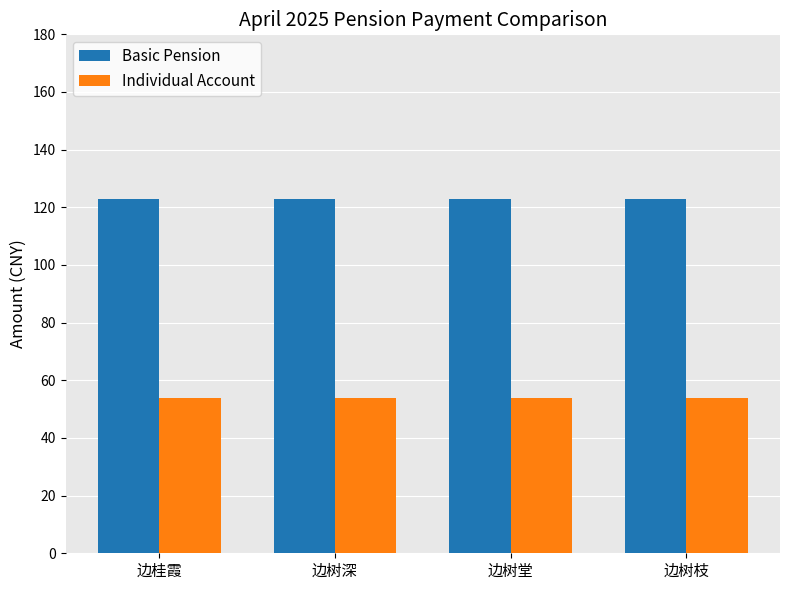

What is the value of the Basic Pension bar at the 4th from the left?

123